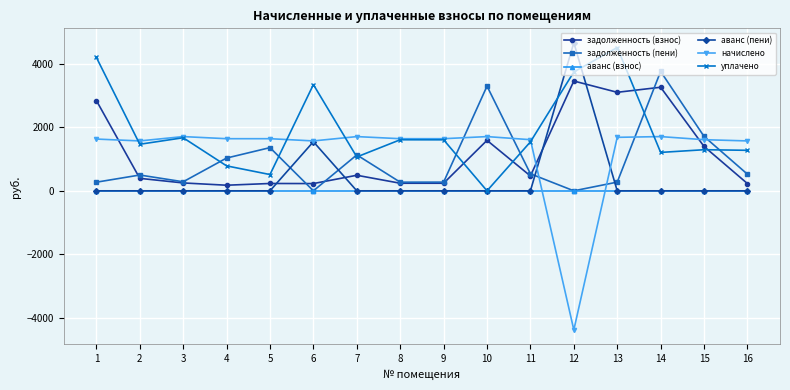

Is the value of задолженность (пени) at 16 greater than the value of задолженность (взнос) at 9?

Yes